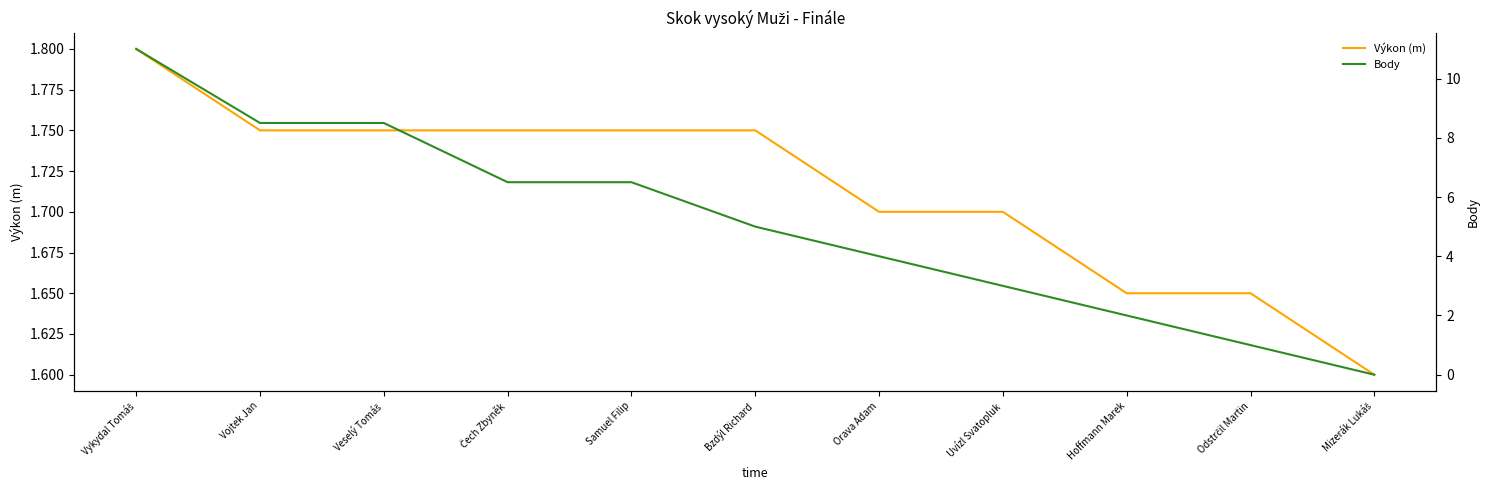

What is the sum of the Výkon (m) values at Mizerák Lukáš and Uvízl Svatopluk?

3.3